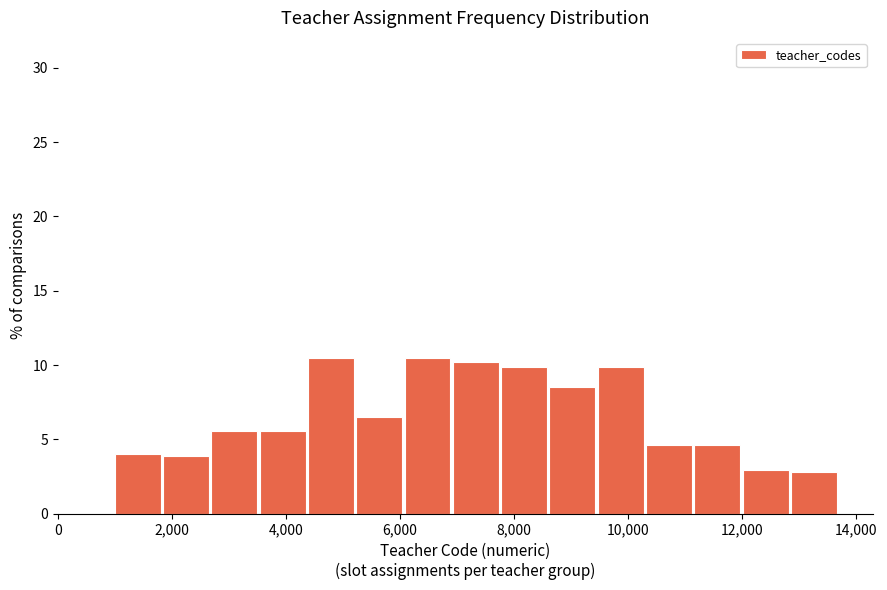

Reading left to right, transcribe this chart: for each bar, give the range it covers on the x-axis and its height. Neither the bar edges nor the heights are printed on the chart, so give them approximately, as read against the axes.

1000 to 1800: 4.0
1800 to 2600: 4.0
2600 to 3600: 5.5
3600 to 4400: 5.5
4400 to 5200: 10.5
5200 to 6000: 6.5
6000 to 7000: 10.5
7000 to 7800: 10.0
7800 to 8600: 10.0
8600 to 9400: 8.5
9400 to 10400: 10.0
10400 to 11200: 4.5
11200 to 12000: 4.5
12000 to 12800: 3.0
12800 to 13800: 3.0